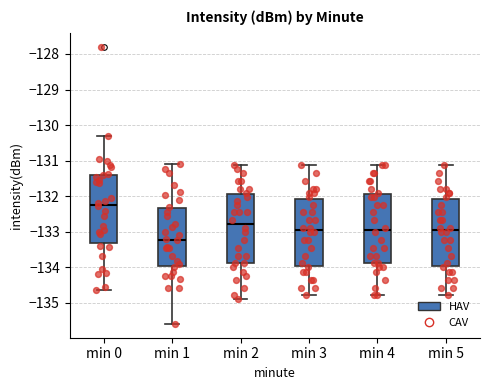

Reading left to right, read every box against the y-axis: the position of its median line, the range the box covers, and the ends of its whiskers. The values are not printed on the chart, so give them approximately, as read against the axis.

min 0: median -132.2, box -133.3 to -131.4, whiskers -134.6 to -130.3
min 1: median -133.2, box -134.0 to -132.3, whiskers -135.6 to -131.1
min 2: median -132.8, box -133.9 to -131.9, whiskers -134.9 to -131.1
min 3: median -133.0, box -134.0 to -132.1, whiskers -134.8 to -131.1
min 4: median -133.0, box -133.9 to -131.9, whiskers -134.8 to -131.1
min 5: median -133.0, box -134.0 to -132.1, whiskers -134.8 to -131.1